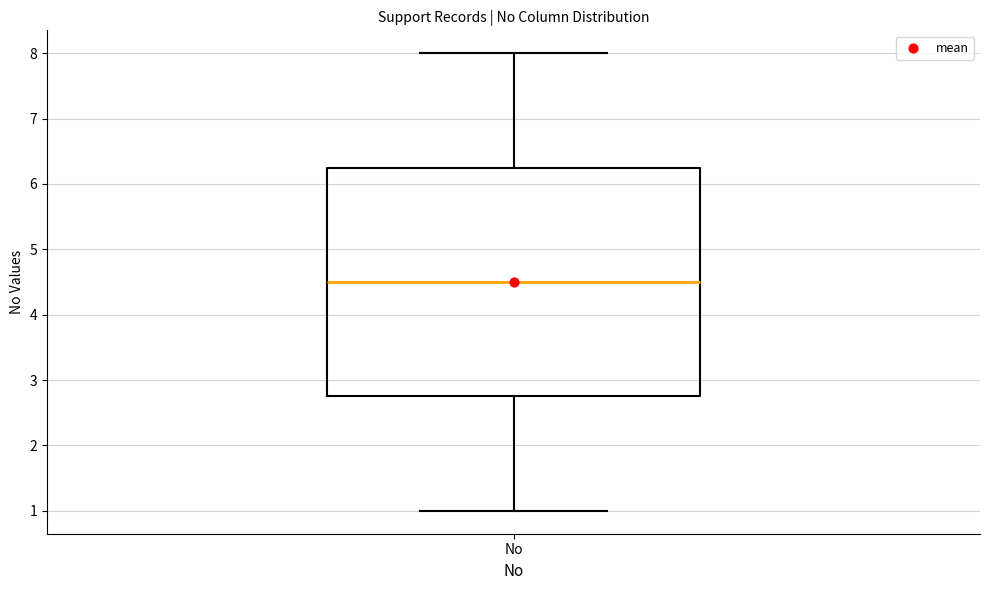

Transcribe this box plot: give where the median line is, the range the box spans, and where the two whiskers end, as read against the y-axis. The values are not printed on the chart, so give them approximately, as read against the axis.

median 4.5, box 2.8 to 6.3, whiskers 1.0 to 8.0